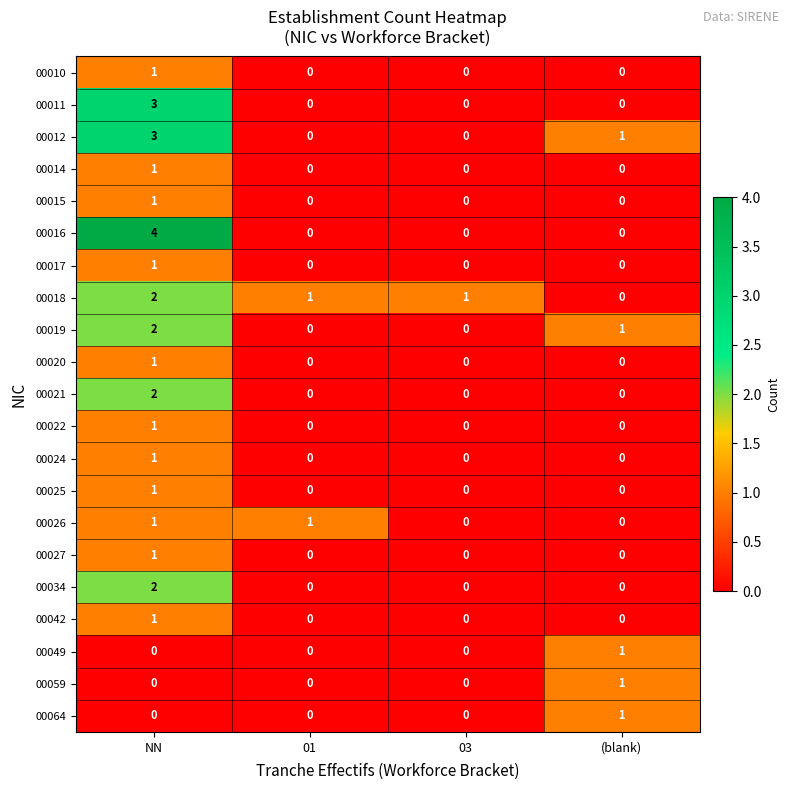

The 00064 series shows 0 at NN. True or false?

True